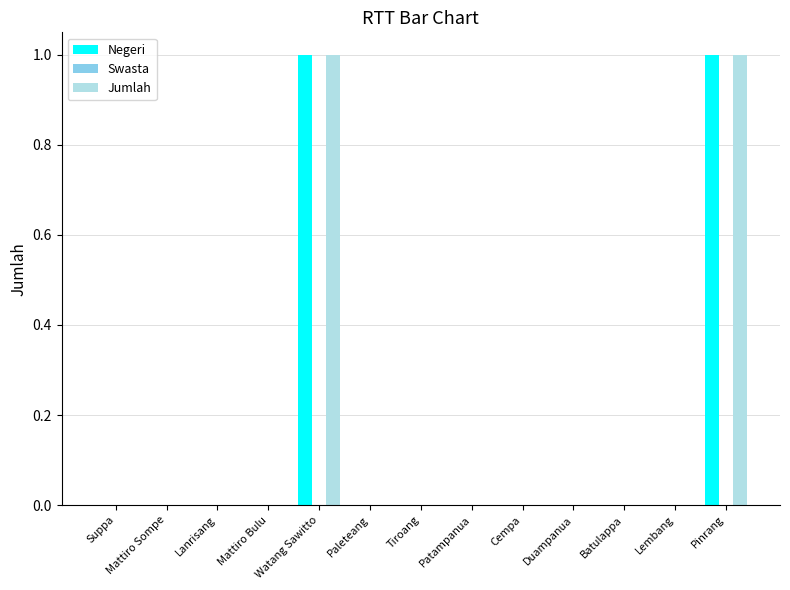

The Jumlah series shows -1 at Patampanua. True or false?

False